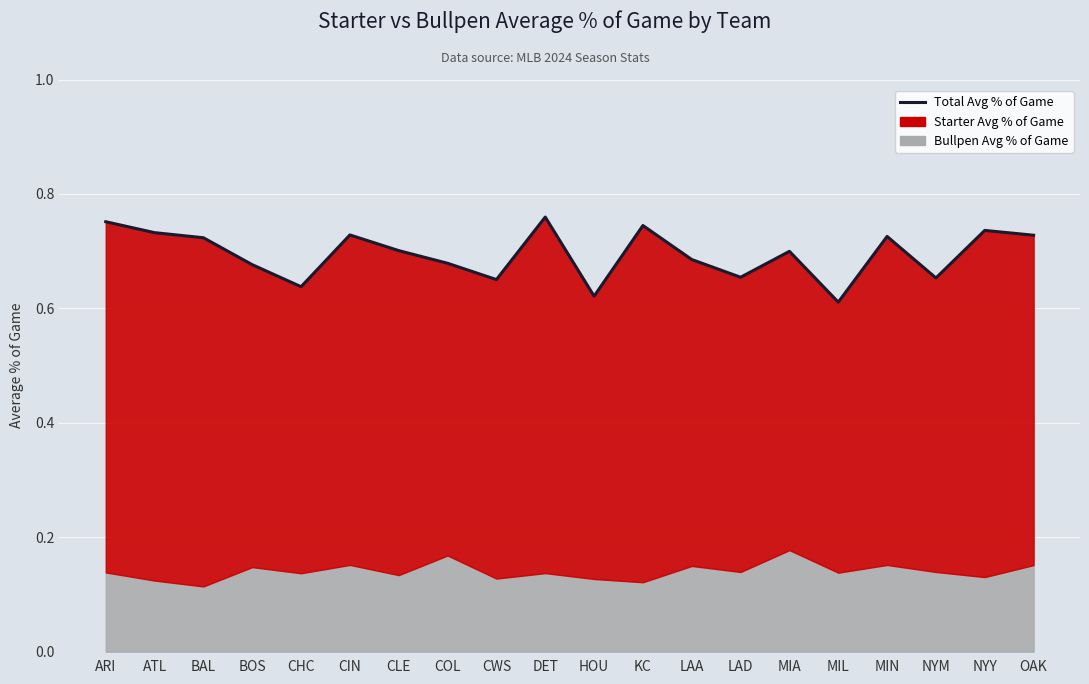

What is the maximum value shown in the chart?

0.8